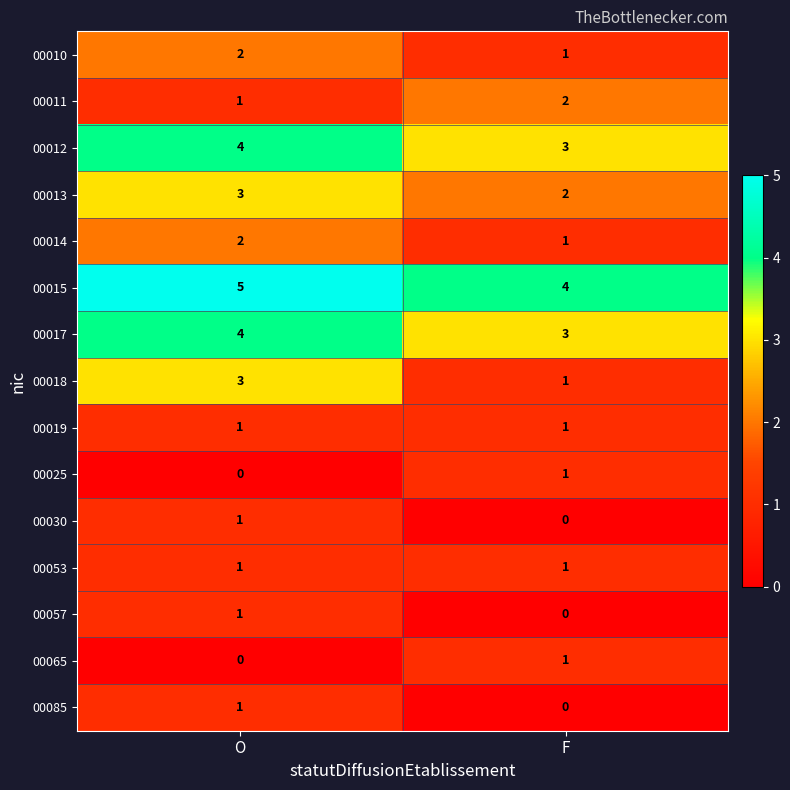

Which series has the largest total across all categories?

00015